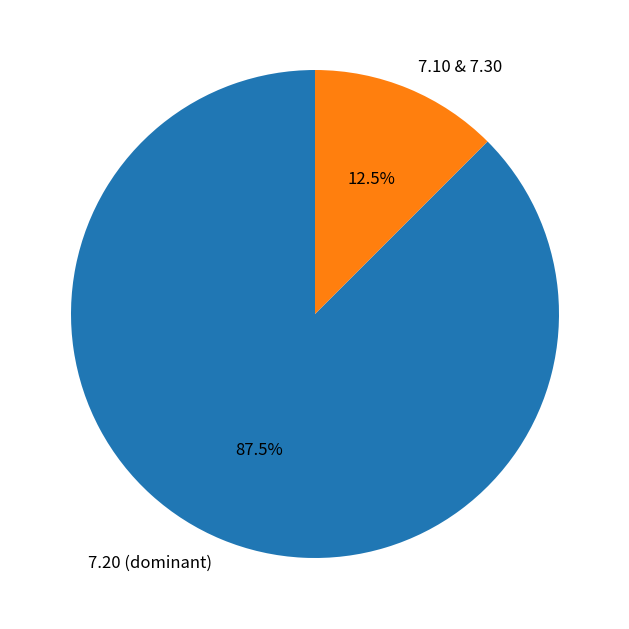

What is the majority slice?

7.20 (dominant)